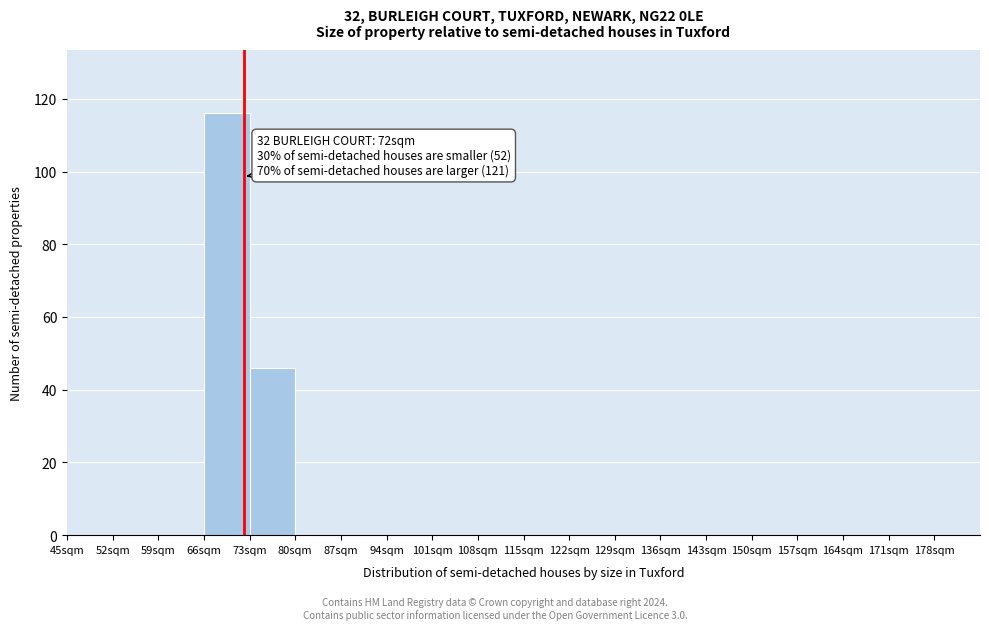

Over which range of the x-axis is the bar tallest?

66 to 73